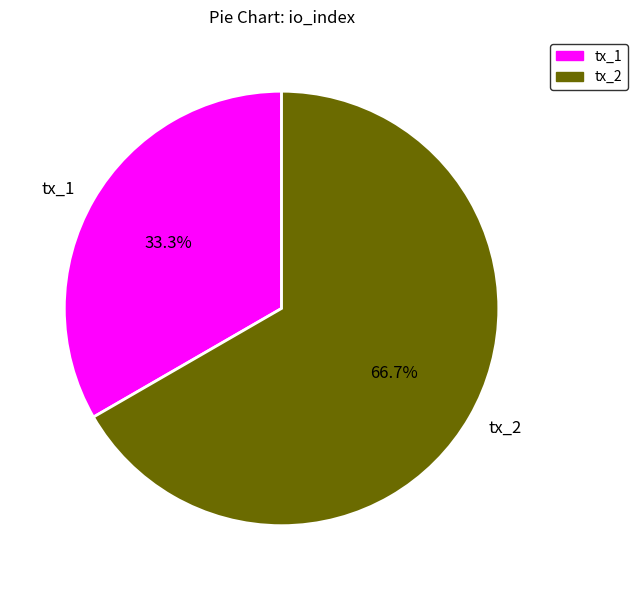

Is the sum of tx_1 and tx_2 greater than half?

Yes